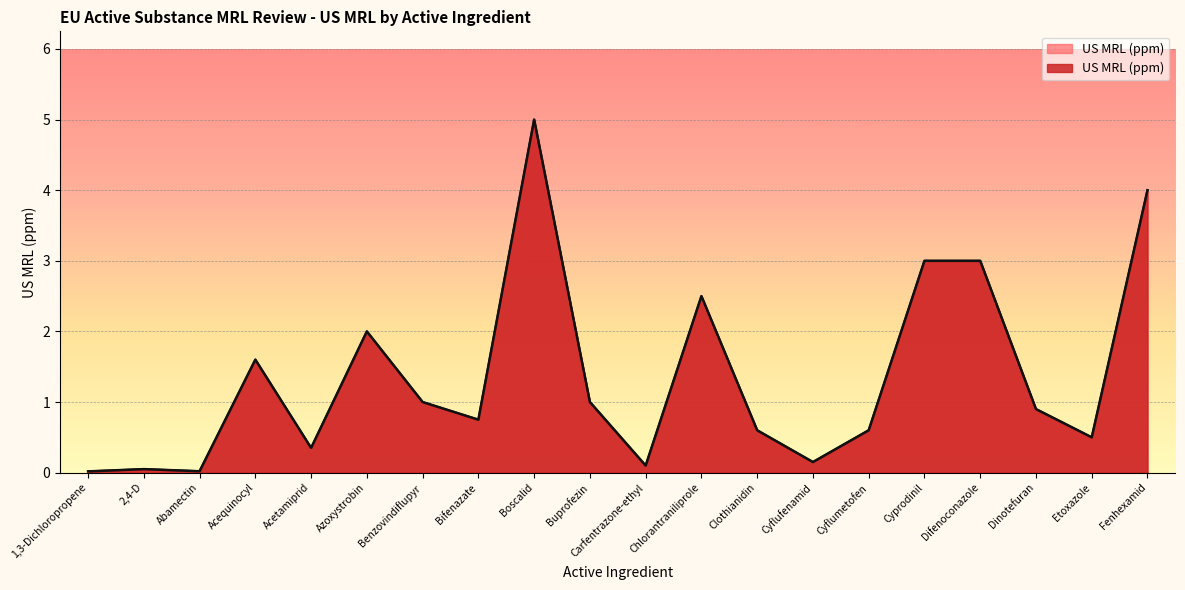

How many lines are shown in the chart?

1